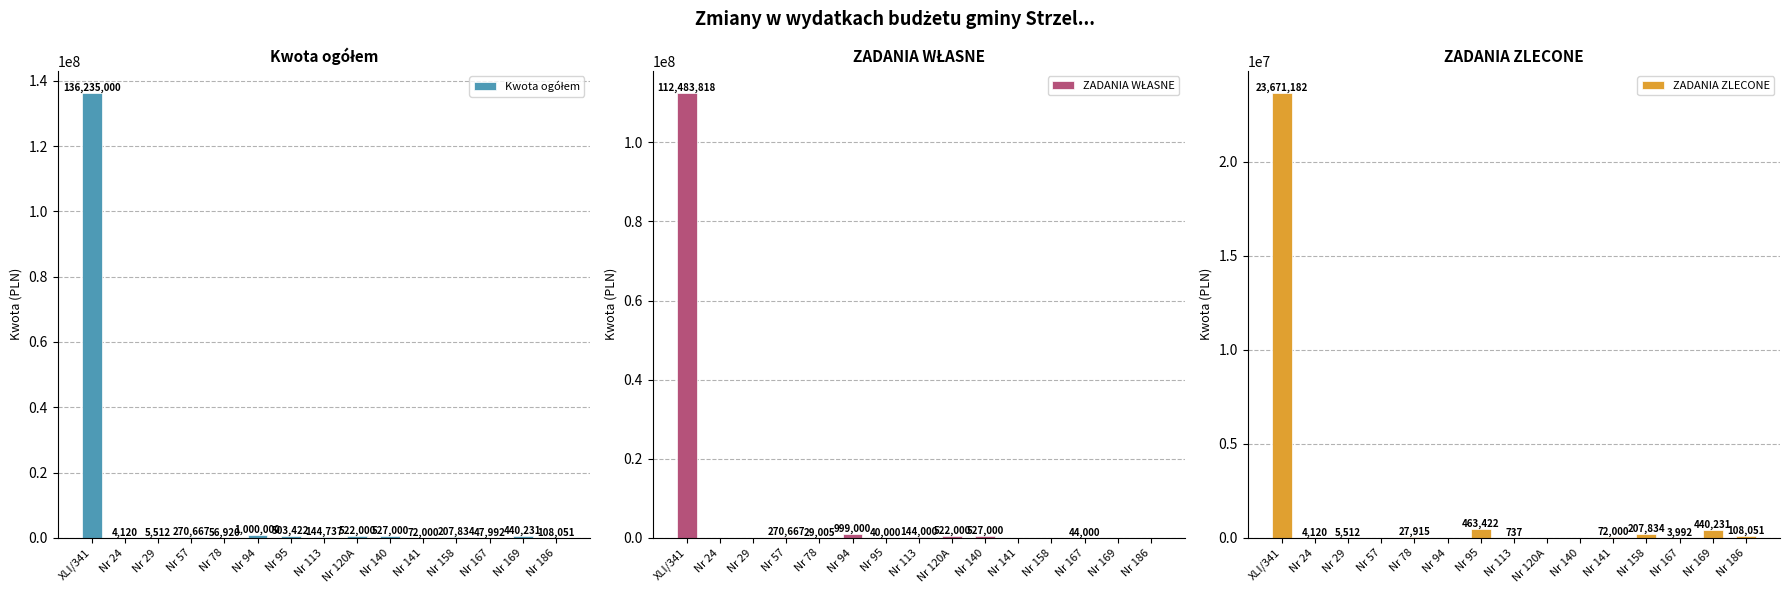

Does the chart contain any negative values?

No